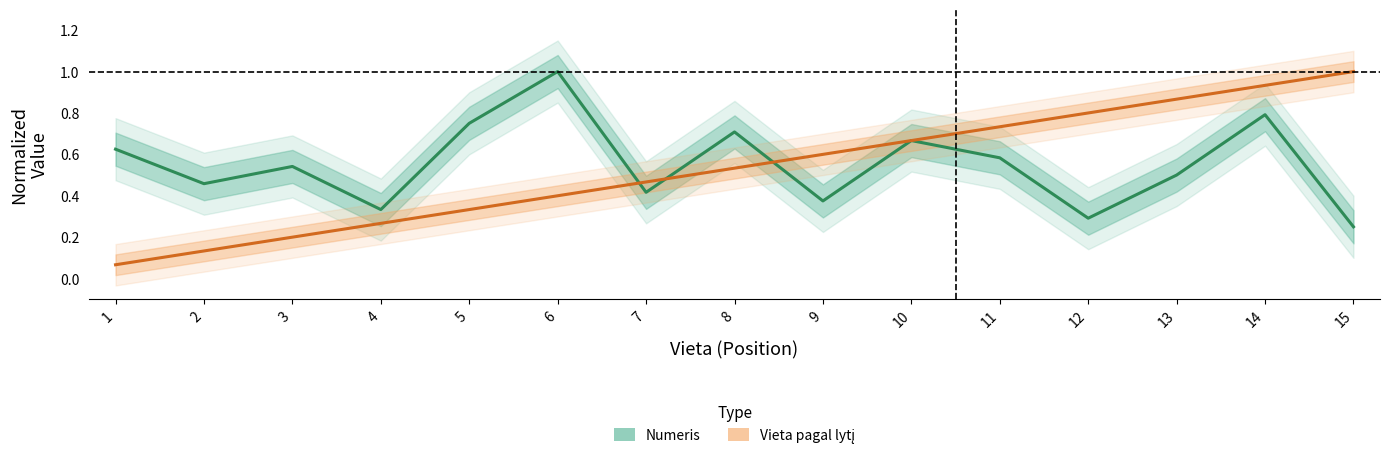

Reading left to right, list all the values displayed in this chart.

Numeris: 1=0.6	2=0.5	3=0.5	4=0.3	5=0.8	6=1.0	7=0.4	8=0.7	9=0.4	10=0.7	11=0.6	12=0.3	13=0.5	14=0.8	15=0.2
Vieta pagal lytį: 1=0.1	2=0.1	3=0.2	4=0.3	5=0.3	6=0.4	7=0.5	8=0.5	9=0.6	10=0.7	11=0.7	12=0.8	13=0.9	14=0.9	15=1.0